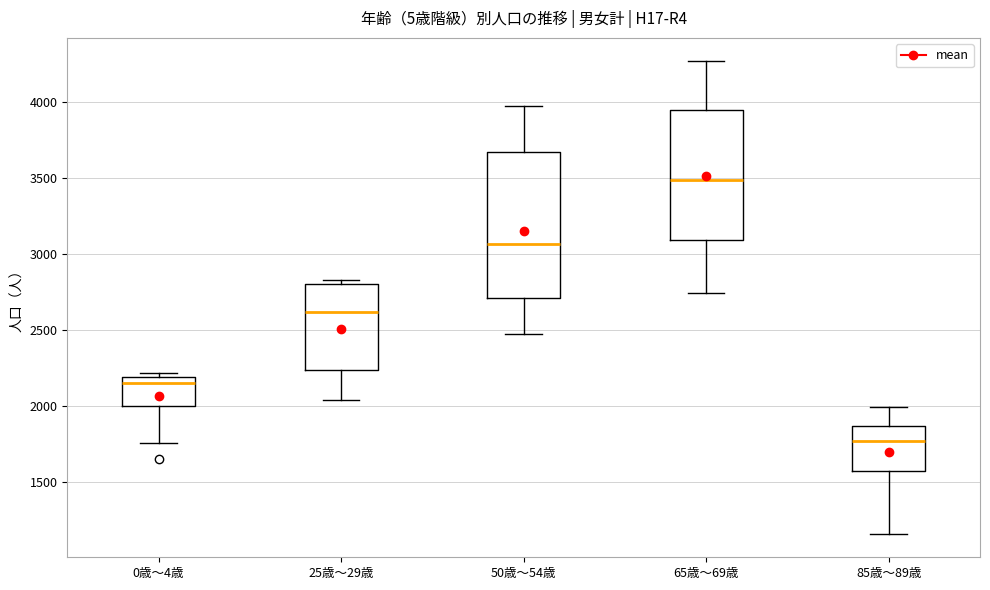

Comparing the boxes themselves (not the whiskers), which one is the tallest?

50歳～54歳